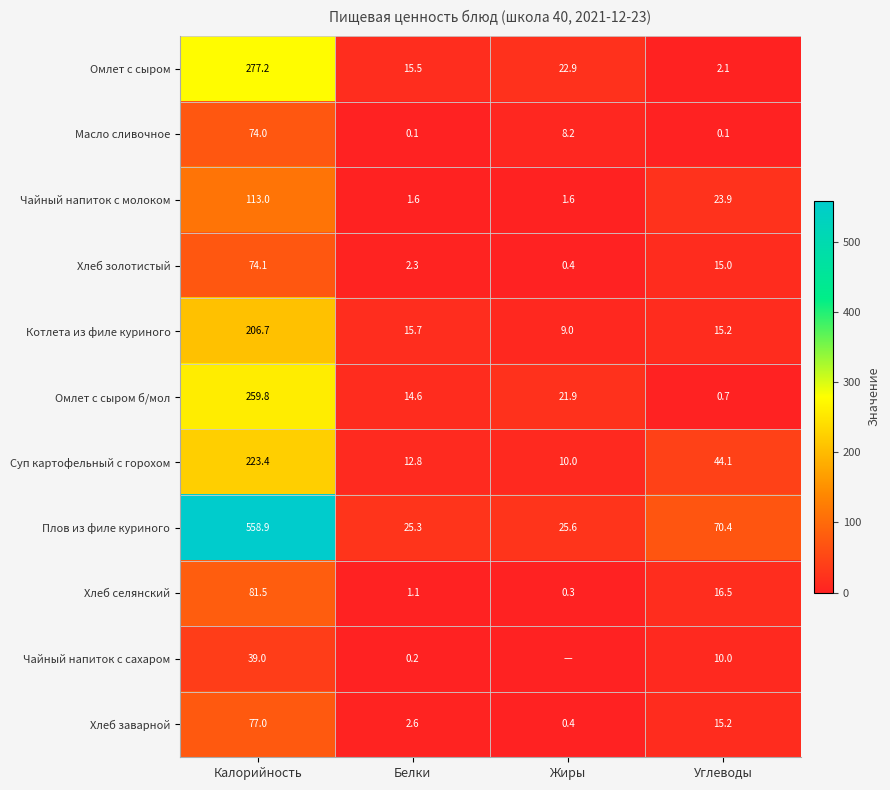

What is the sum of the Омлет с сыром values at Углеводы and Жиры?

25.0